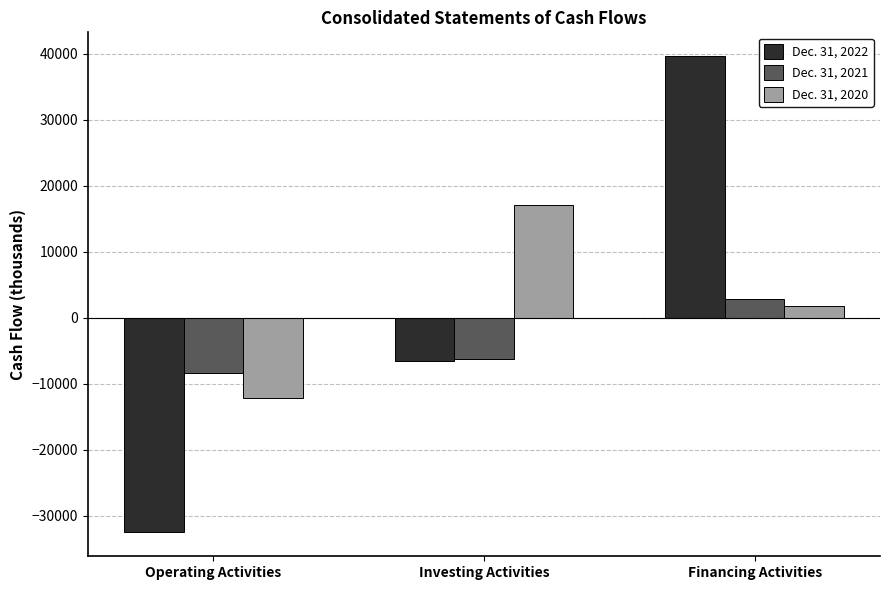

At which label does Dec. 31, 2020 reach its minimum?

Operating Activities